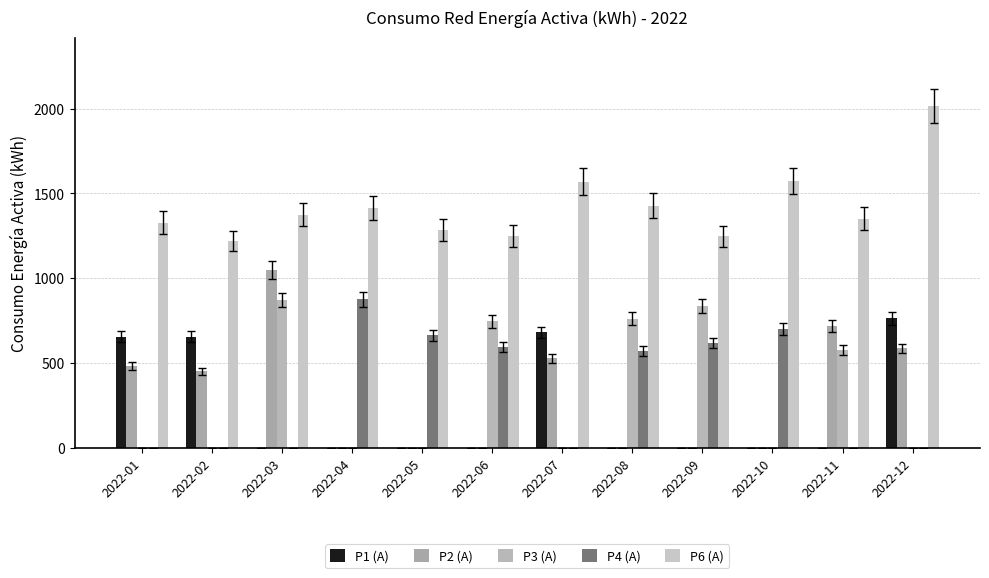

How many values in the P3 (A) series exceed 0?

5